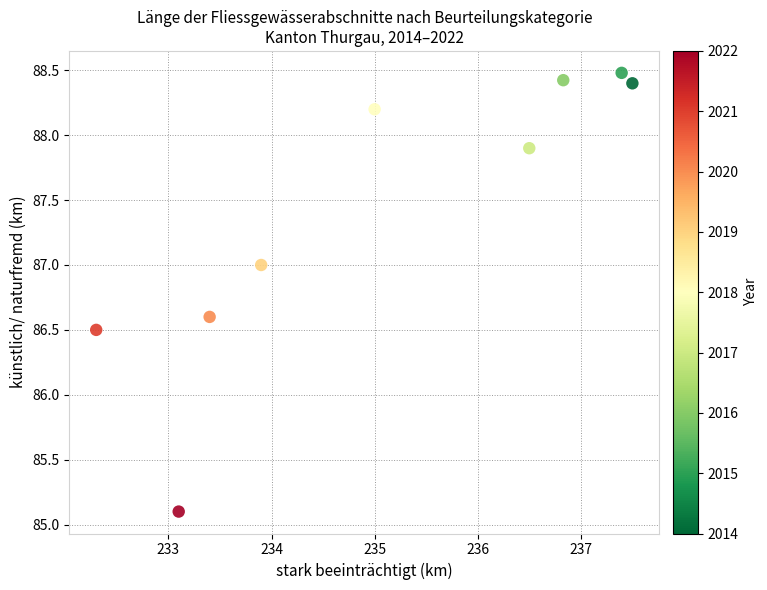

What Y value in the scatter plot is closest to 86?

86.5